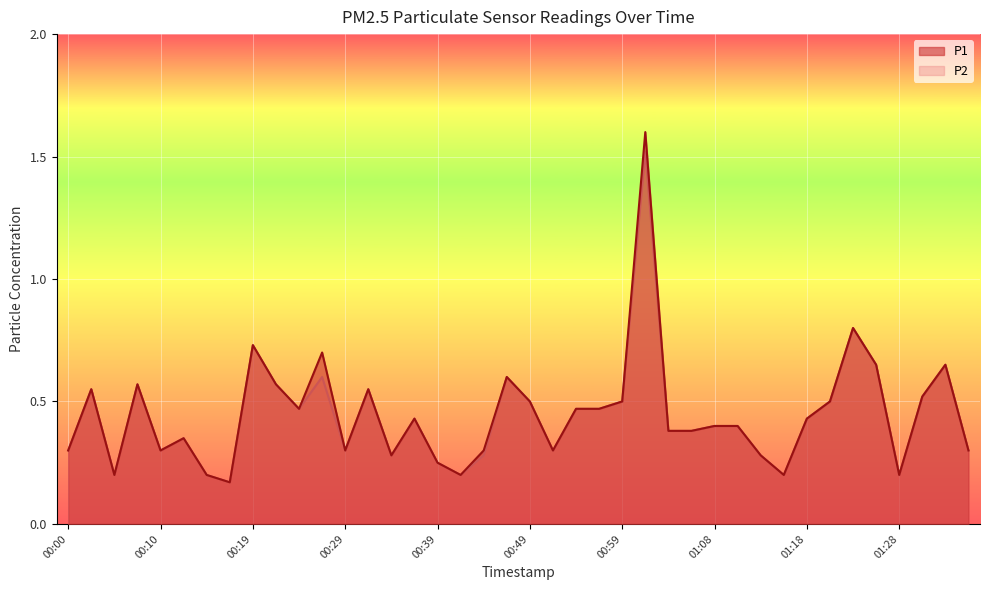

Rank the series at 01:18 from lowest to highest value.

P1, P2